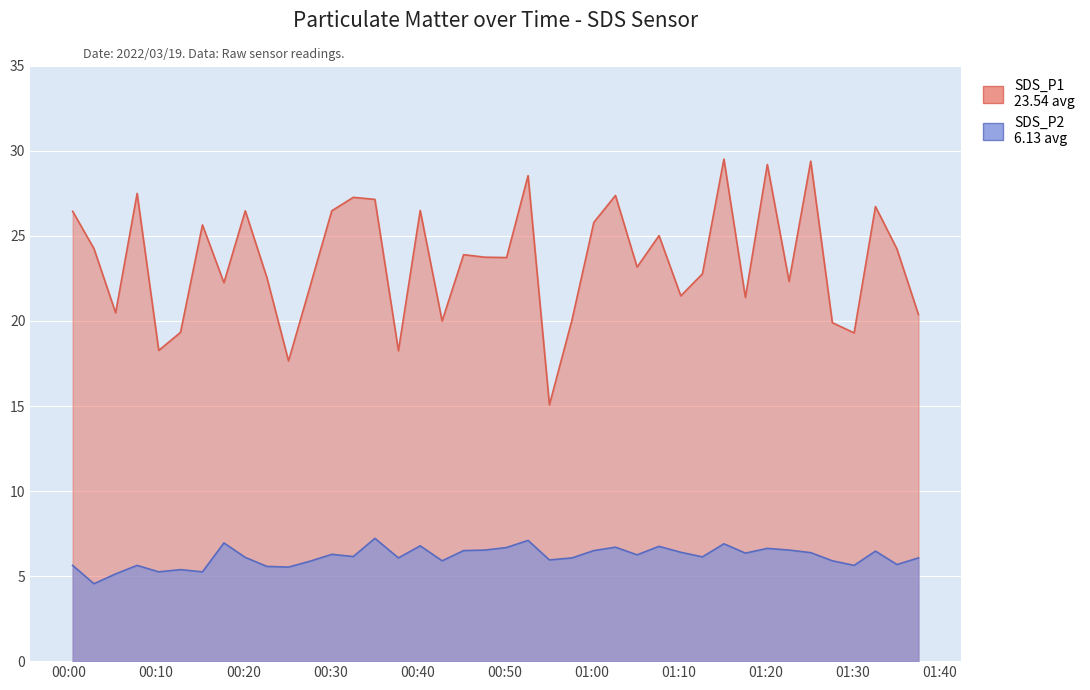

How many values in the SDS_P2 series are below 6?

15